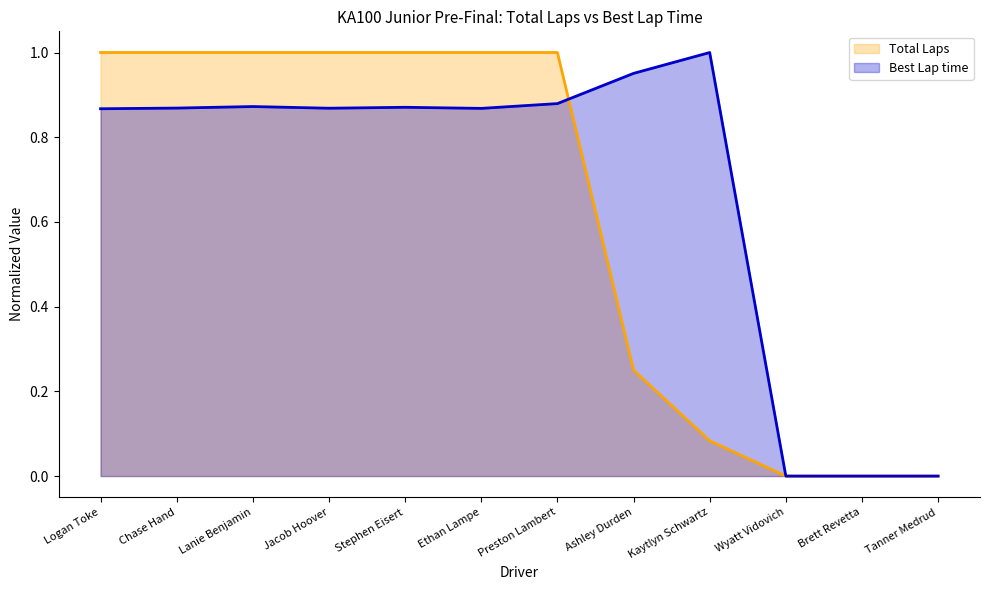

List the series in order of their overall mean, highest first.

Best Lap time, Total Laps